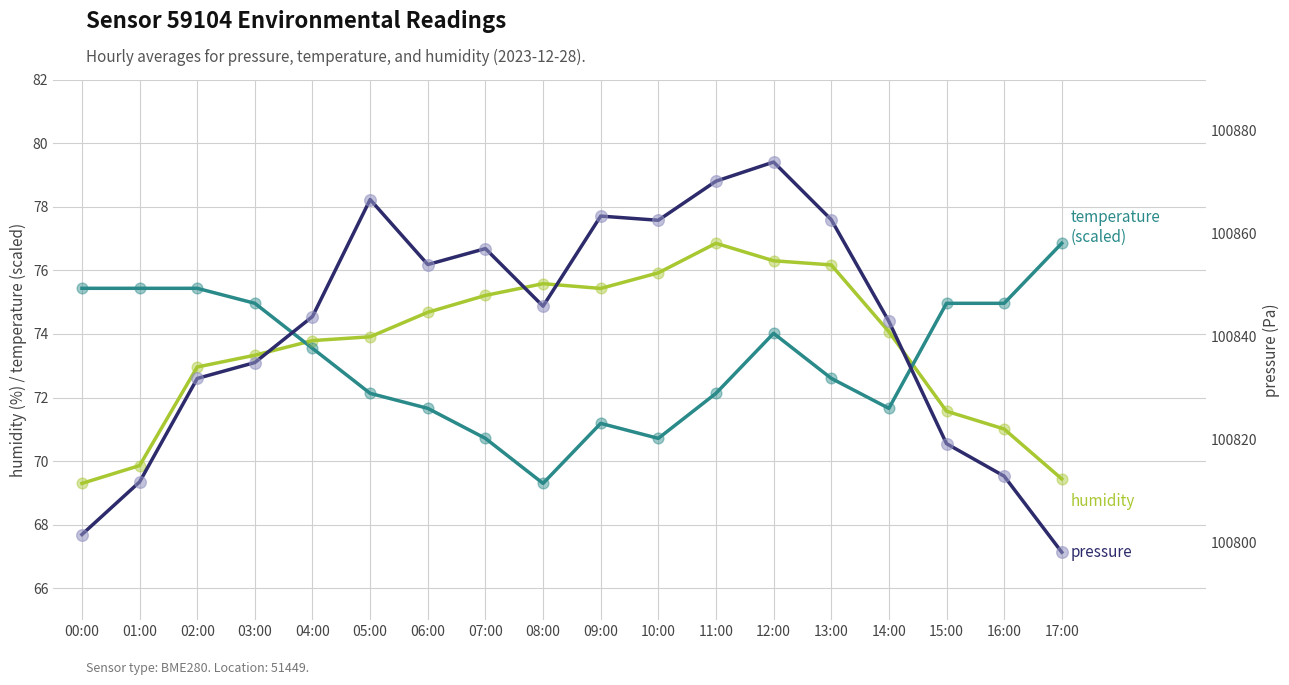

Is the value of temperature at 09:00 greater than the value of pressure at 07:00?

No